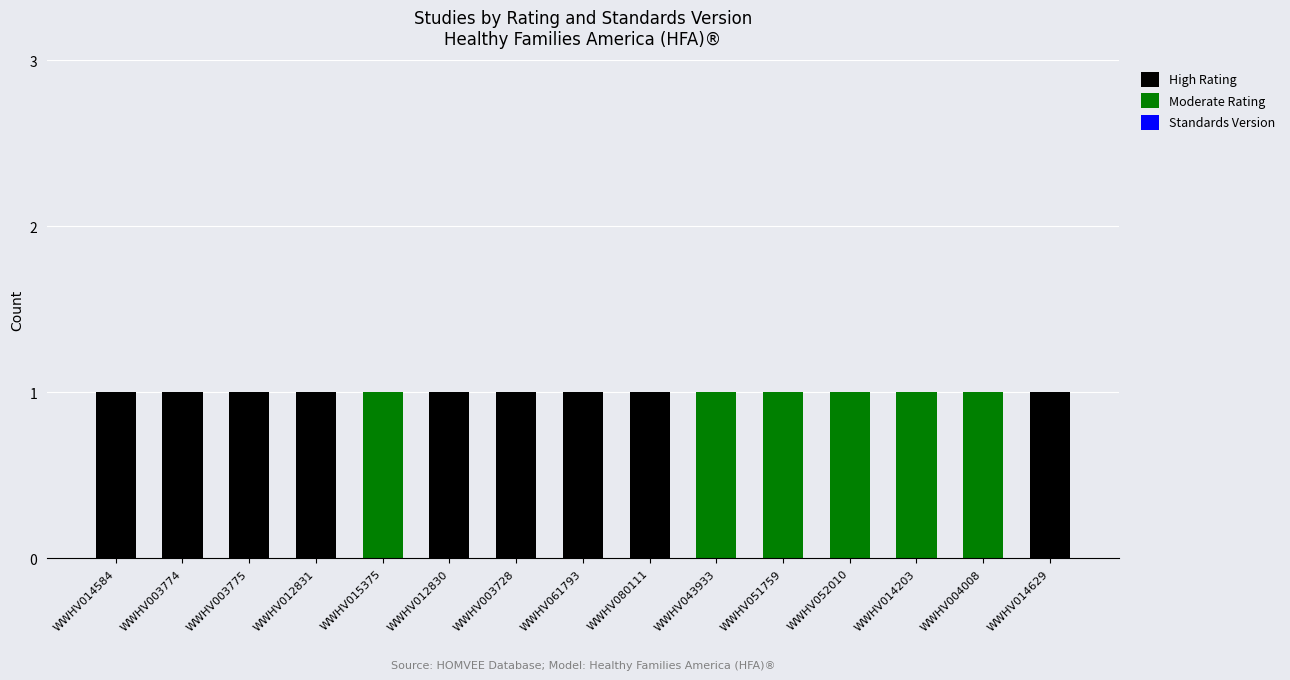

True or false: High Rating has a value of 0 at WWHV004008.

True